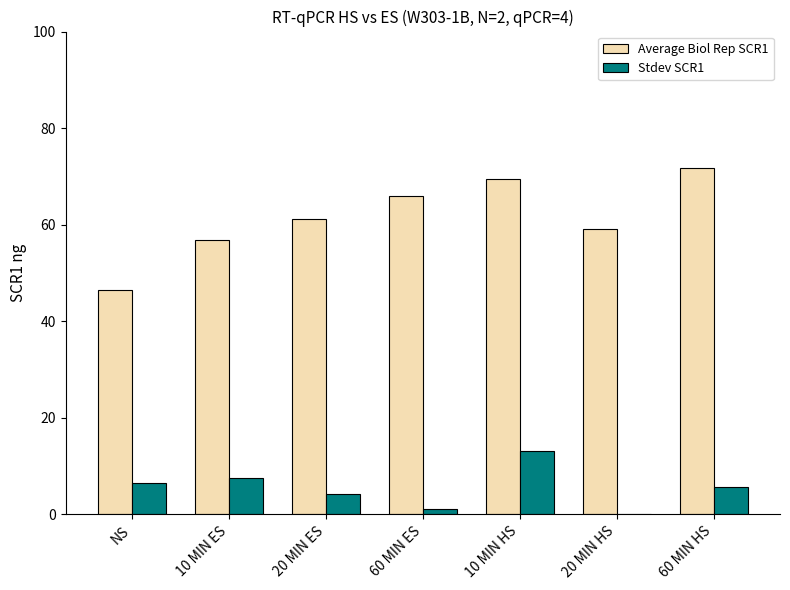

What is the sum of all Stdev SCR1 values?

38.0